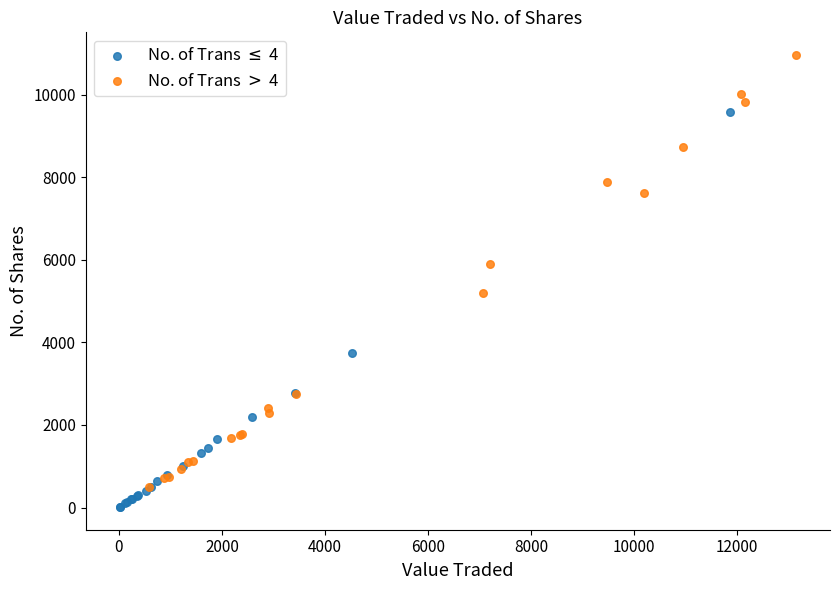

Which series has the widest spread of Y values?

No. of Trans $>$ 4